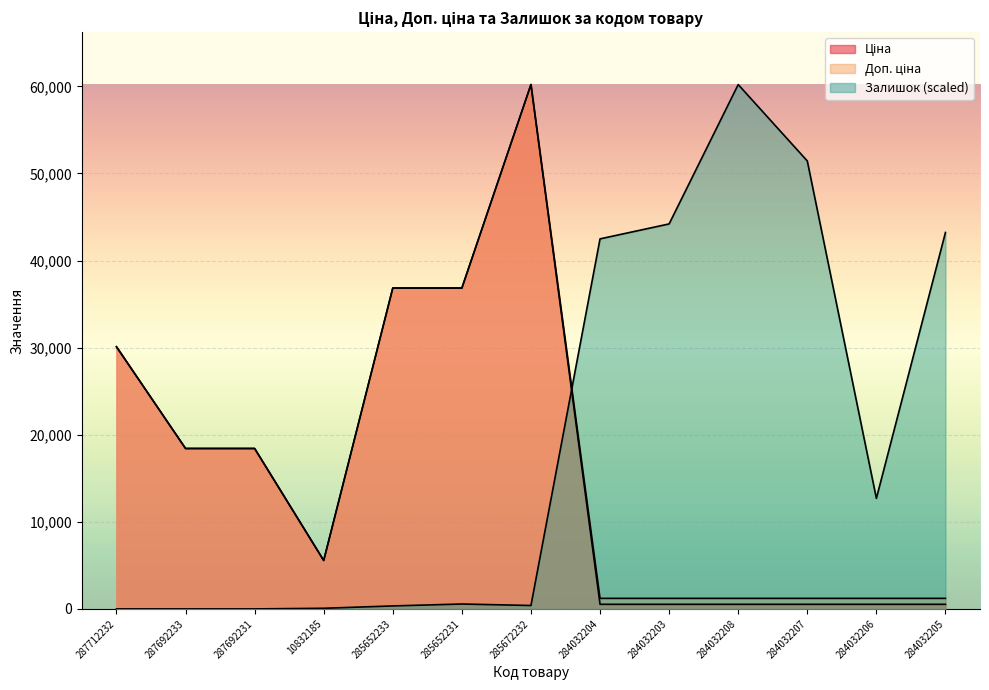

How many interior local valleys does the Залишок series have?

2